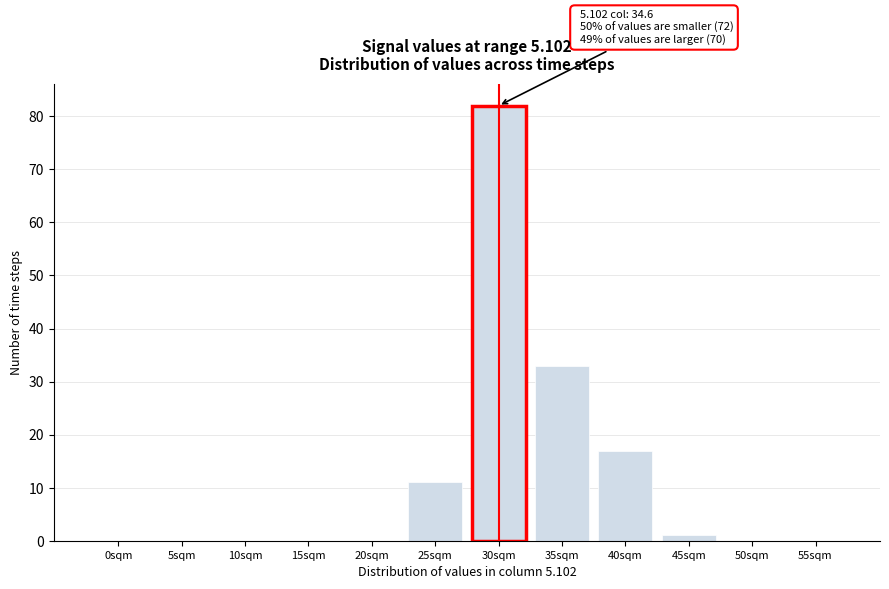

Reading right to left, extract all data points from this chart.

55sqm=0	50sqm=0	45sqm=1	40sqm=17	35sqm=33	30sqm=82	25sqm=11	20sqm=0	15sqm=0	10sqm=0	5sqm=0	0sqm=0